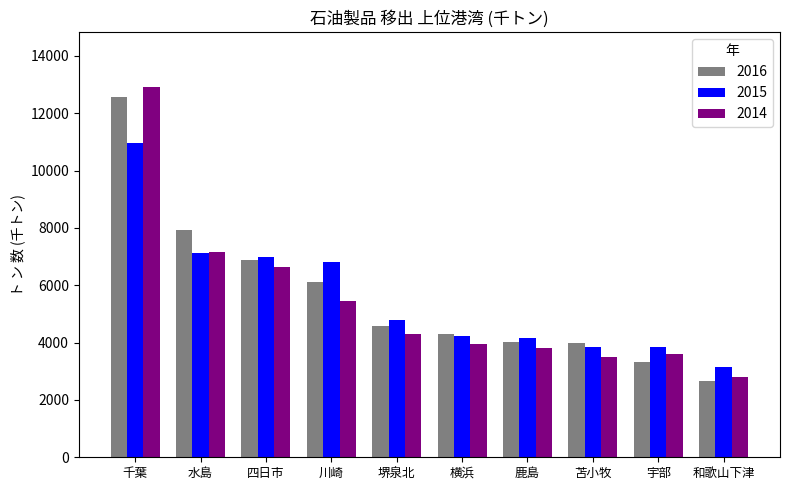

Which series has the widest spread of values?

2014